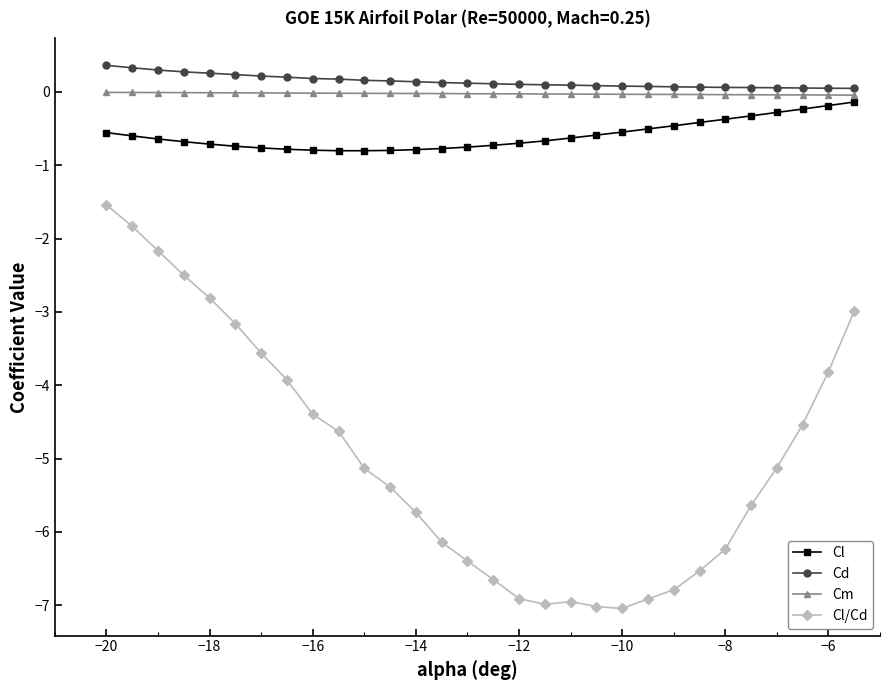

What is the value of the Cl/Cd point at the 20th from the left?

-7.0